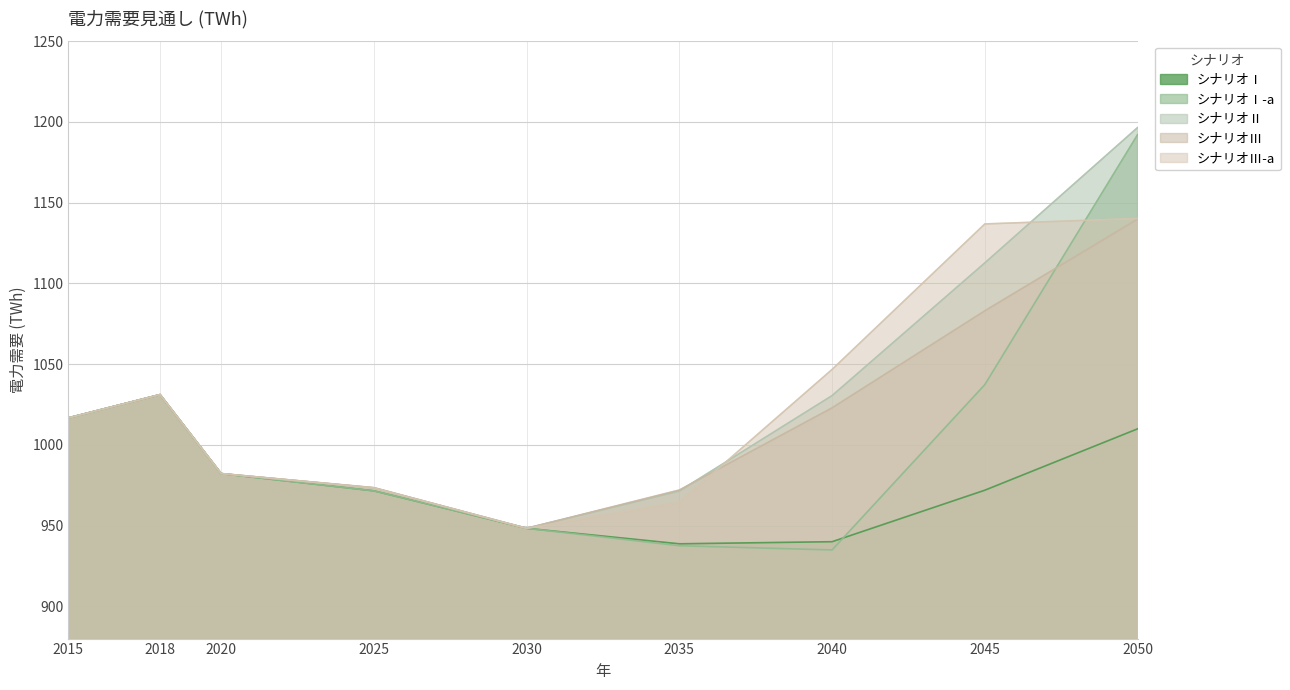

Between which two adjacent categories do シナリオⅠ-a and シナリオⅢ-a first intersect?

2045 and 2050